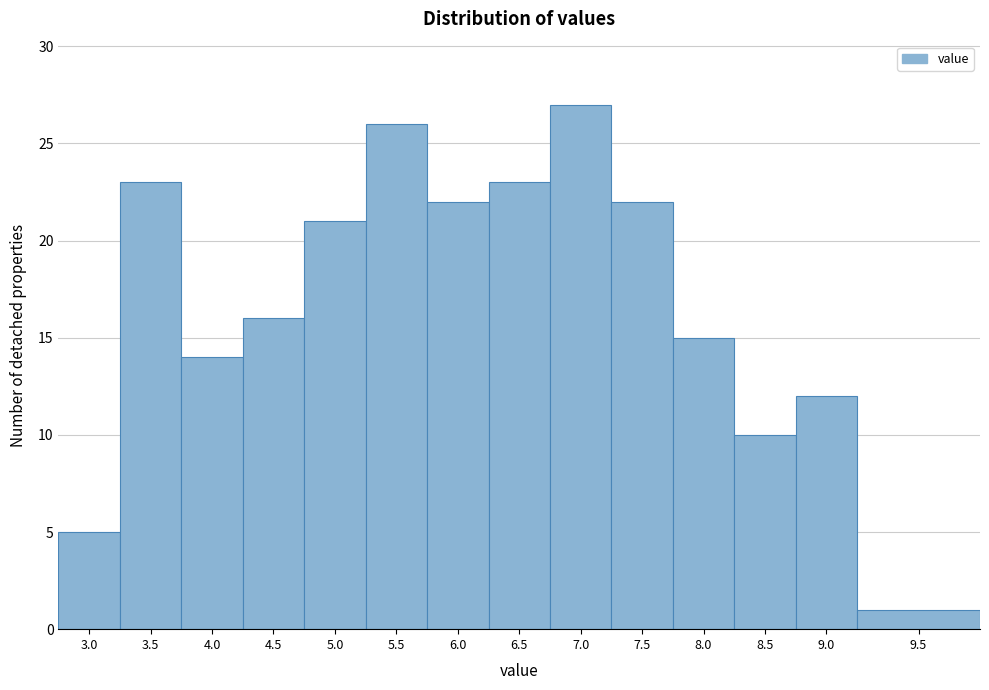

Reading left to right, extract all data points from this chart.

3.0=5	3.5=23	4.0=14	4.5=16	5.0=21	5.5=26	6.0=22	6.5=23	7.0=27	7.5=22	8.0=15	8.5=10	9.0=12	9.5=1